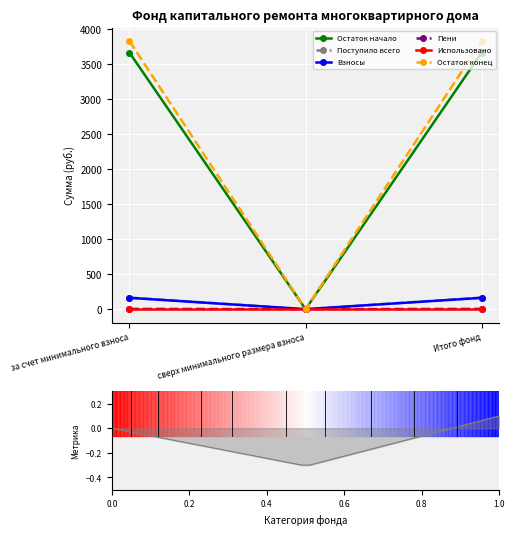

True or false: Использовано has a value of 0.0 at Итого фонд.

True